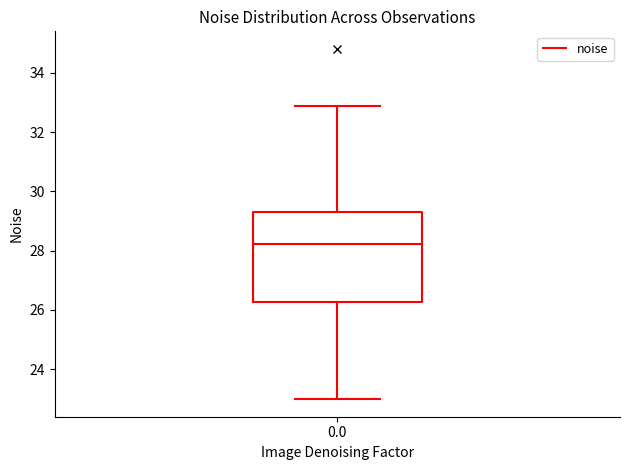

Where is the lower edge of the box at x = 0.0 on the y-axis? The values are not printed on the chart, so give them approximately, as read against the axis.

26.2